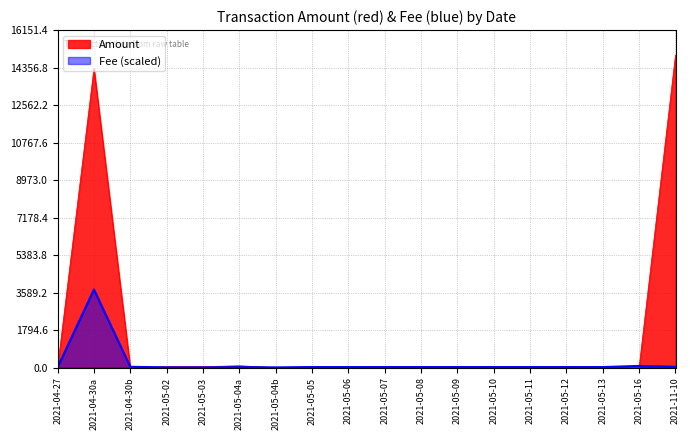

How many lines are shown in the chart?

2